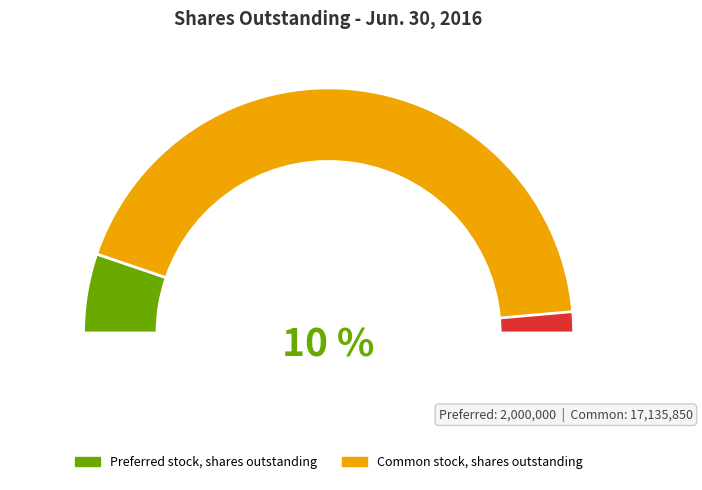

How many slices are in this pie chart?

2